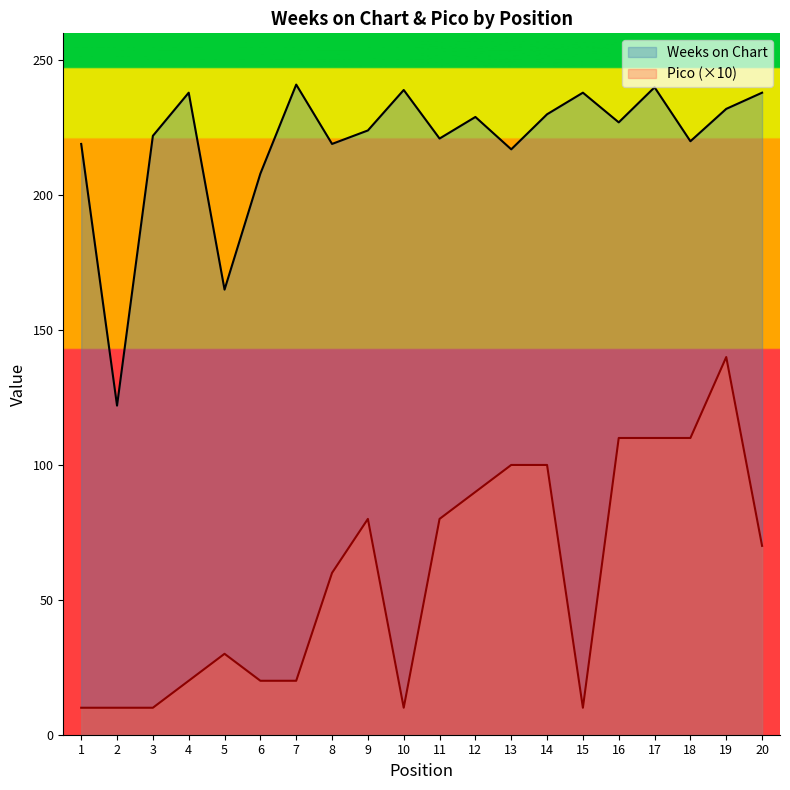

True or false: Pico has a value of 55 at 18.

False